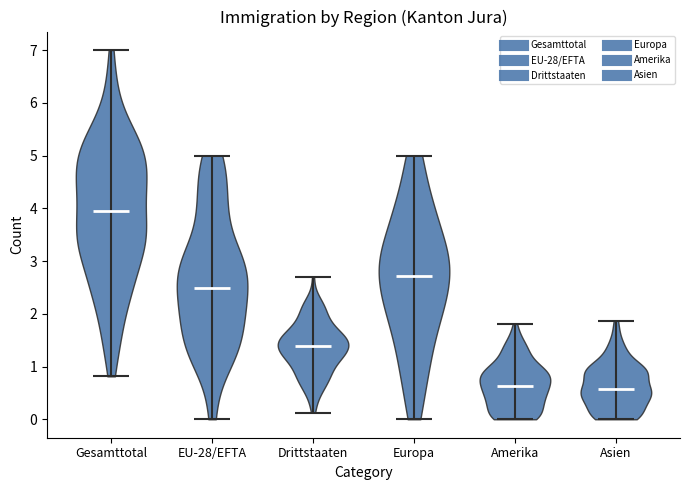

Reading left to right, read every violin against the y-axis: where its median line is, and the lowest and highest points it reaches. The values are not printed on the chart, so give them approximately, as read against the axis.

Gesamttotal: median line 3.9, lowest point 0.8, highest point 7.0
EU-28/EFTA: median line 2.5, lowest point 0.0, highest point 5.0
Drittstaaten: median line 1.4, lowest point 0.1, highest point 2.7
Europa: median line 2.7, lowest point 0.0, highest point 5.0
Amerika: median line 0.6, lowest point 0.0, highest point 1.8
Asien: median line 0.6, lowest point 0.0, highest point 1.9